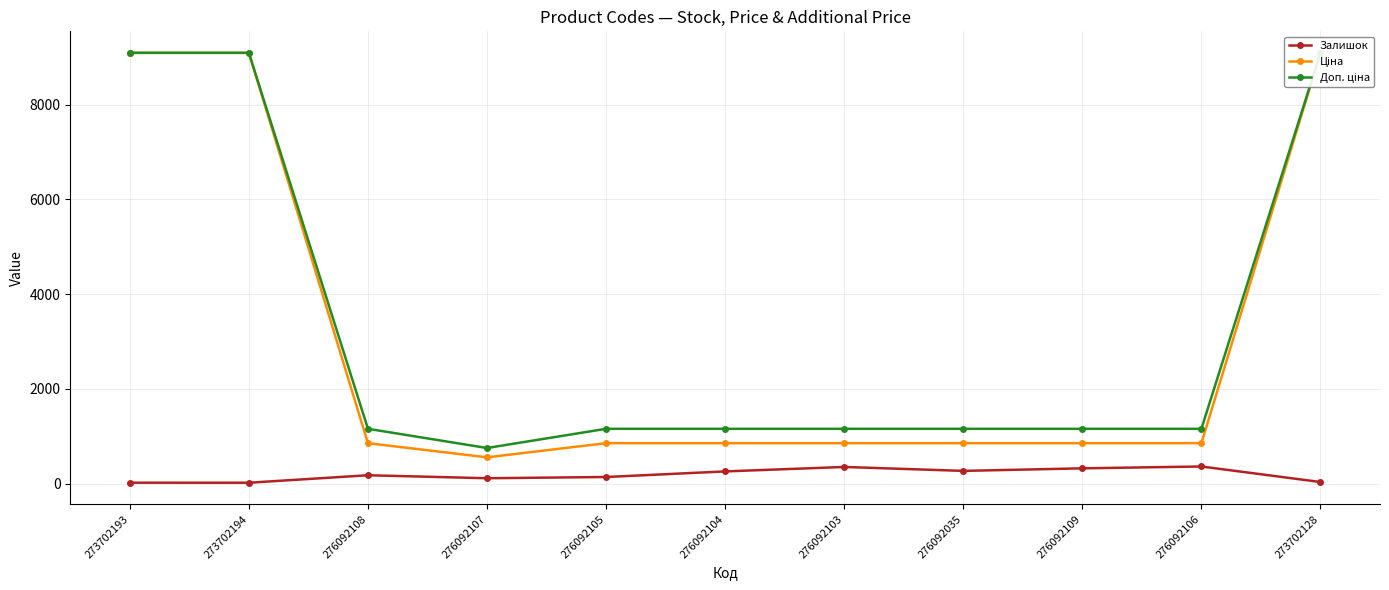

True or false: Доп. ціна and Залишок cross at least once.

False